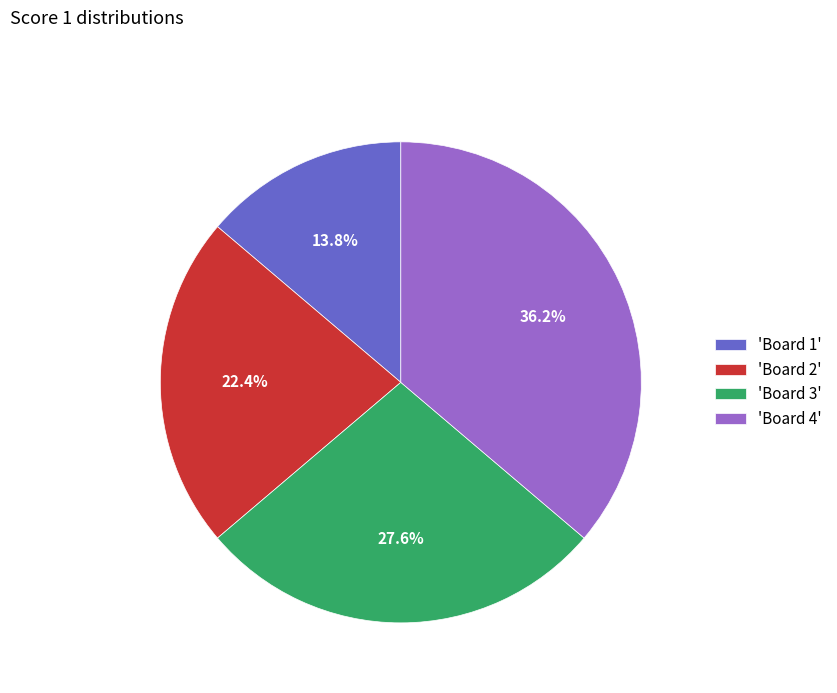

Which slice is the smallest?

'Board 1'